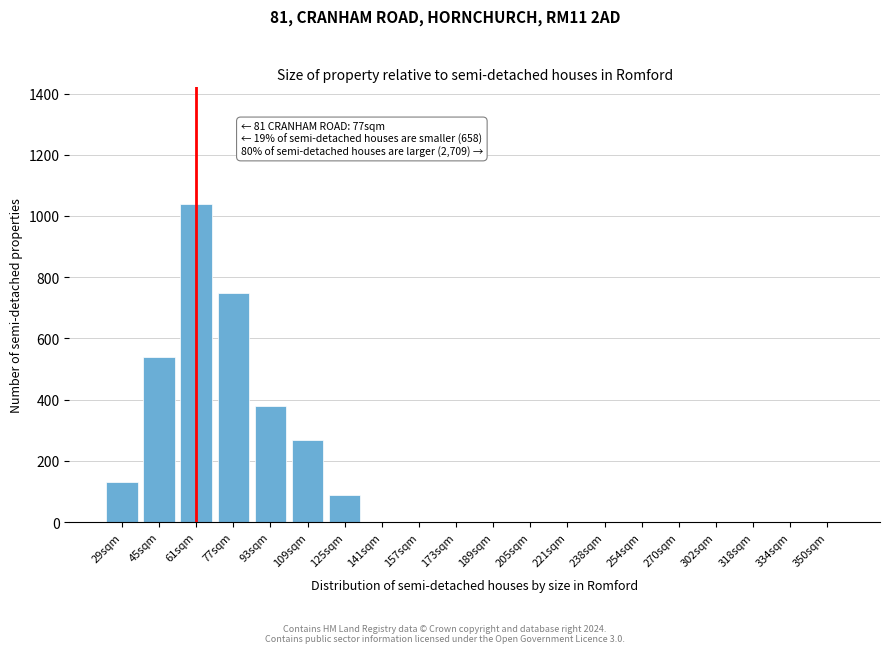

Reading left to right, extract all data points from this chart.

29sqm=130	45sqm=540	61sqm=1040	77sqm=750	93sqm=380	109sqm=270	125sqm=90	141sqm=0	157sqm=0	173sqm=0	189sqm=0	205sqm=0	221sqm=0	238sqm=0	254sqm=0	270sqm=0	302sqm=0	318sqm=0	334sqm=0	350sqm=0